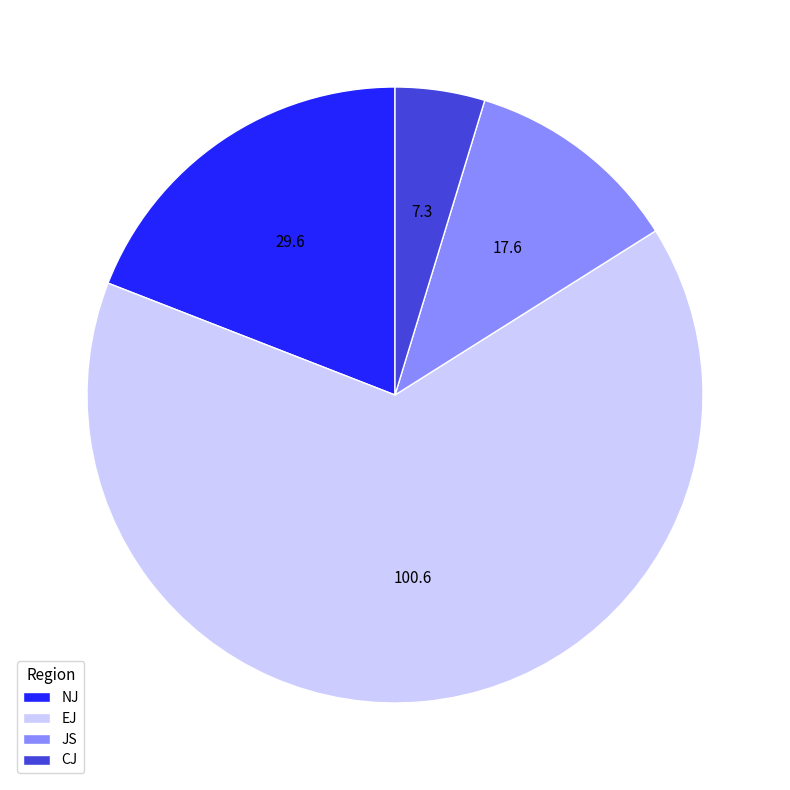

Which has a higher value, NJ or JS?

NJ